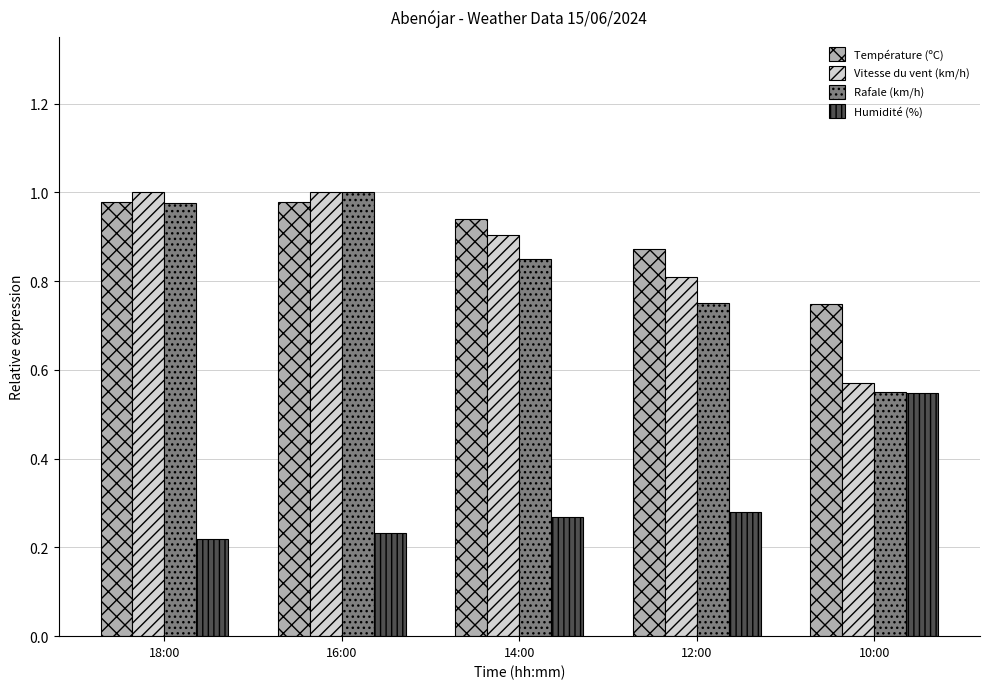

The Vitesse du vent (km/h) series shows 1.7 at 18:00. True or false?

False